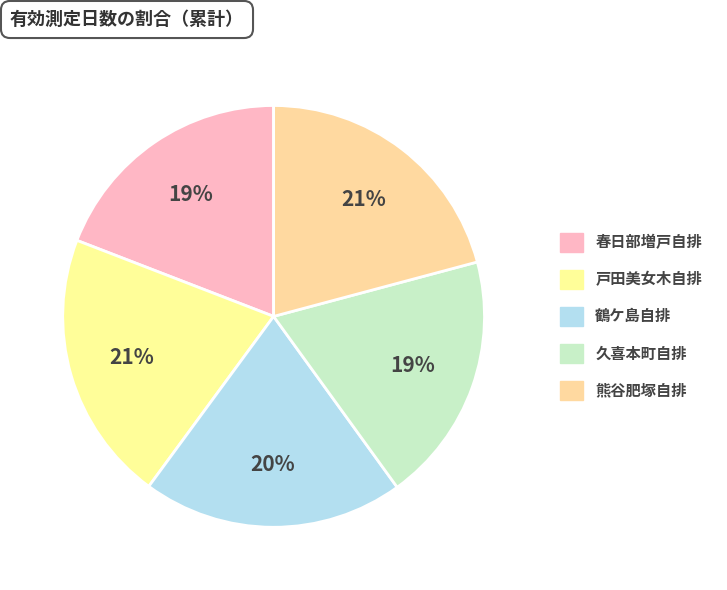

Is 熊谷肥塚自排 the majority of the pie?

No